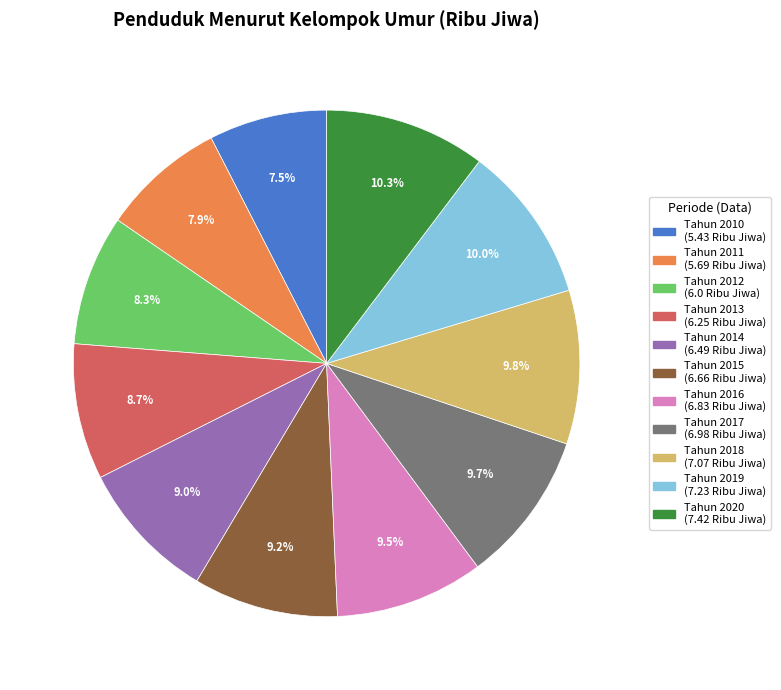

Count the number of slices in the pie.

11